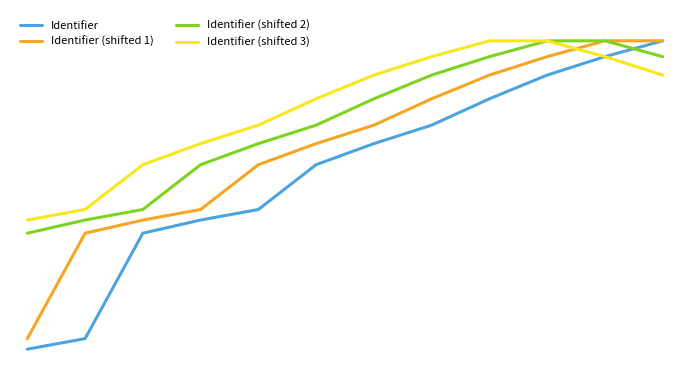

What are all the series names shown in the legend?

Identifier, Identifier (shifted 1), Identifier (shifted 2), Identifier (shifted 3)